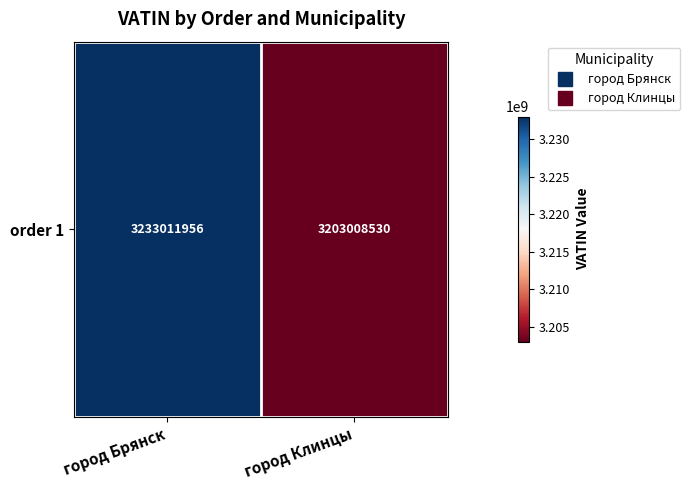

How many values are between 3203008530 and 3233011956?

2